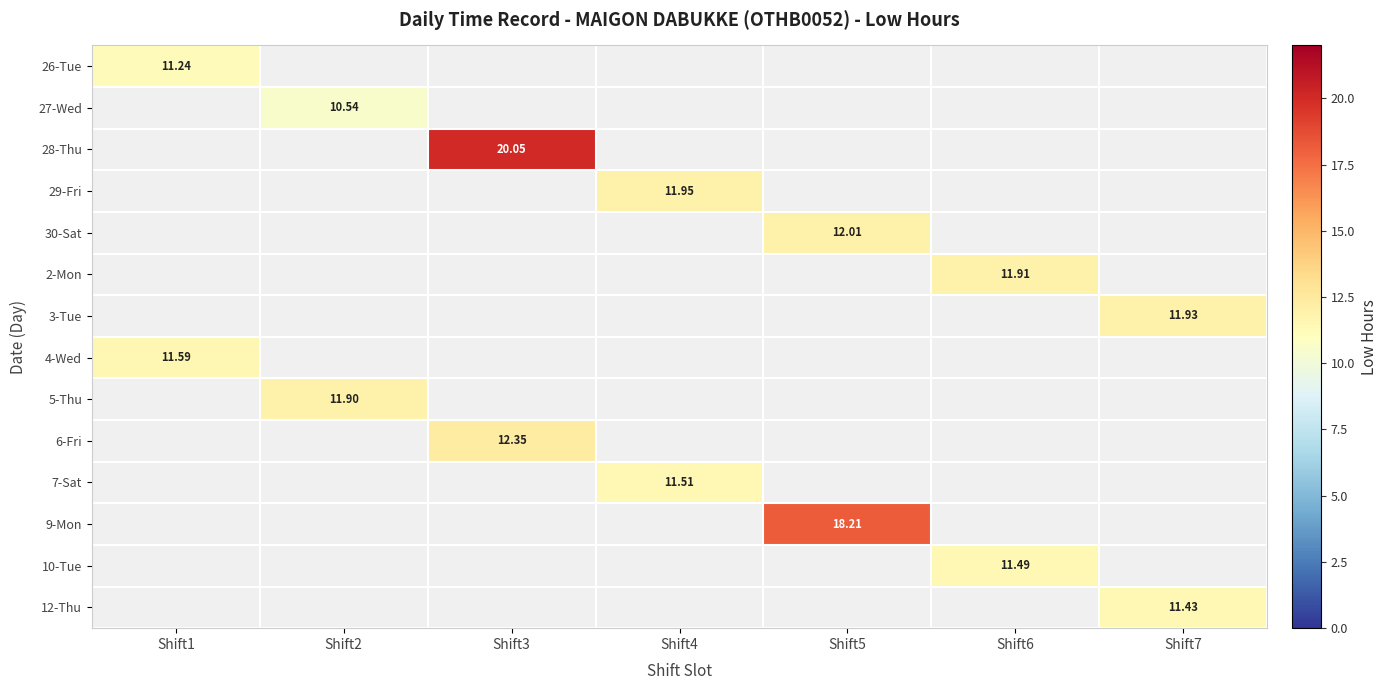

Rank the series at Shift4 from highest to lowest value.

29-Fri, 7-Sat, 26-Tue, 27-Wed, 28-Thu, 30-Sat, 2-Mon, 3-Tue, 4-Wed, 5-Thu, 6-Fri, 9-Mon, 10-Tue, 12-Thu